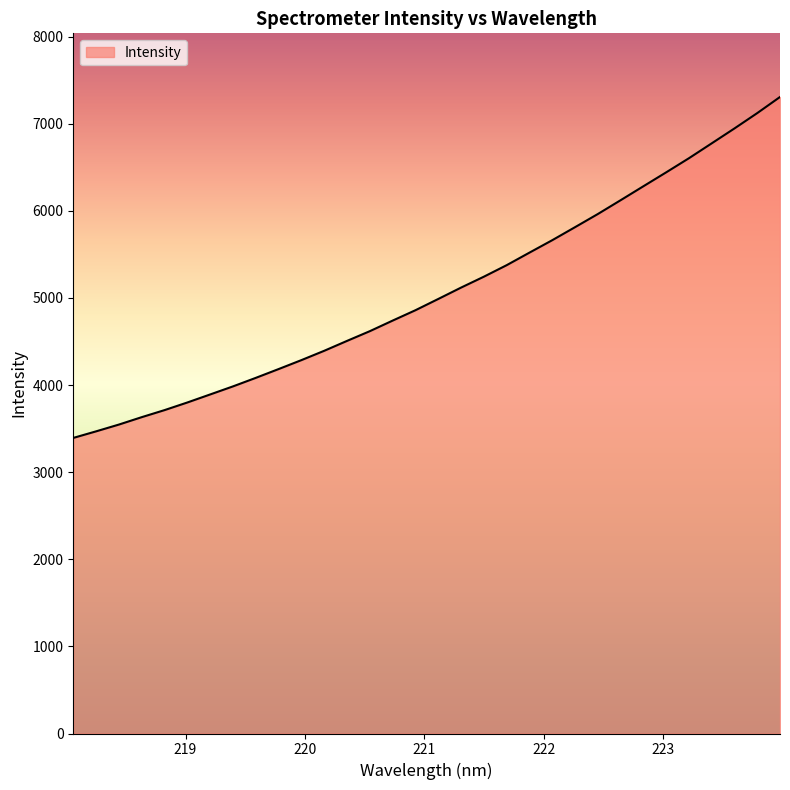

What is the minimum value shown in the chart?

3392.9